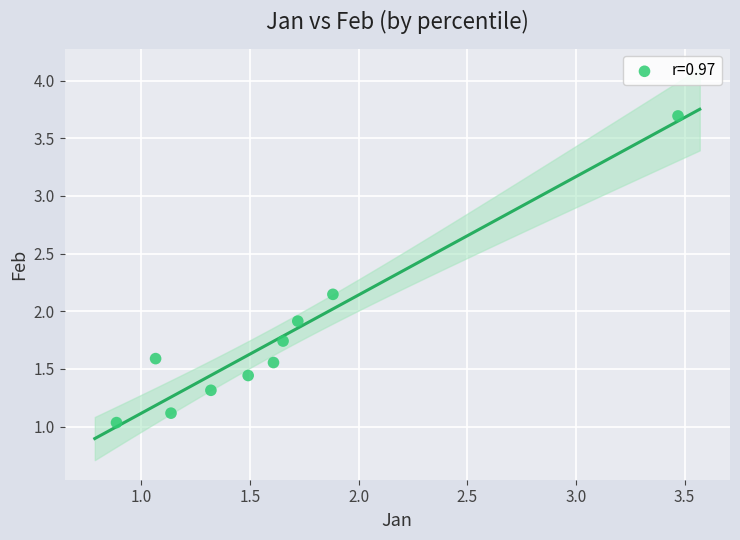

What Y value in the scatter plot is closest to 2?

1.9